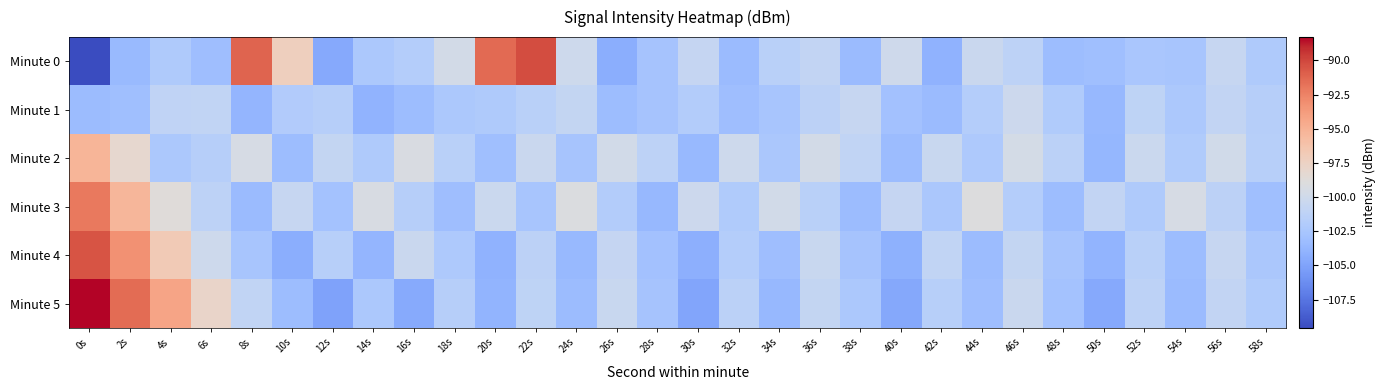

Rank the series by their maximum value, from lowest to highest.

Minute 1, Minute 2, Minute 3, Minute 4, Minute 0, Minute 5